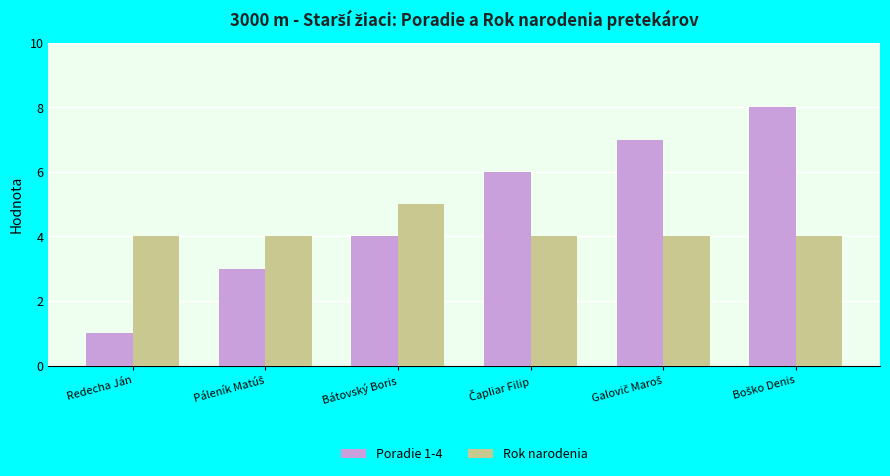

Rank the series by their maximum value, from lowest to highest.

Rok narodenia, Poradie 1-4